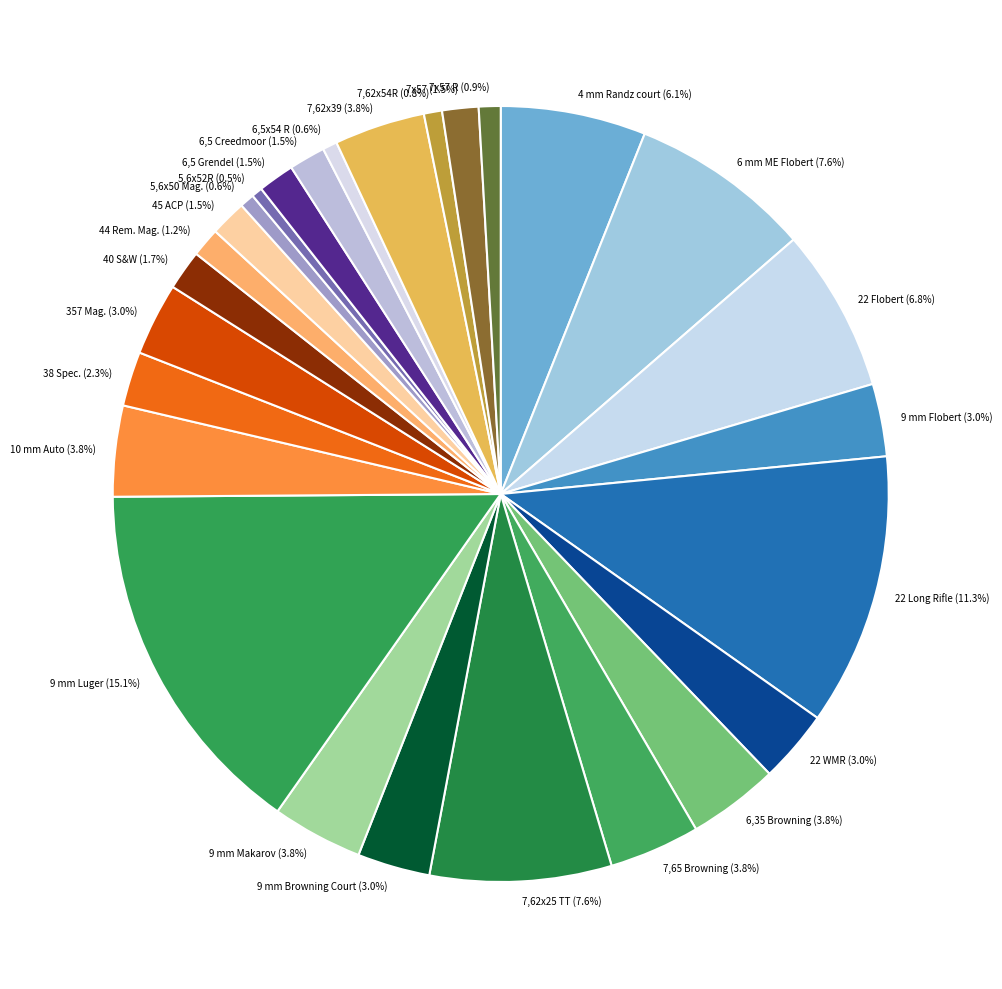

What percentage is the 9 mm Makarov slice, to the nearest percent?

4%